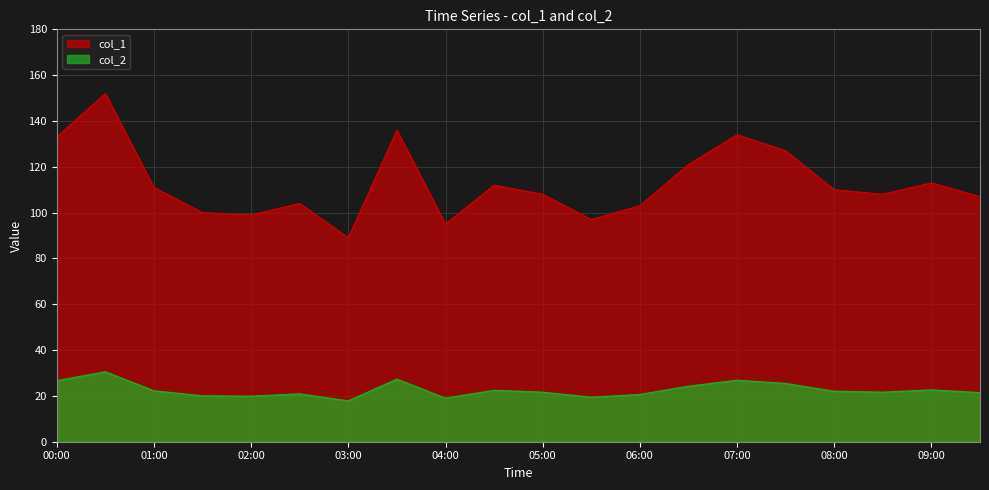

What is the difference between the maximum and minimum values in the col_1 series?

63.0